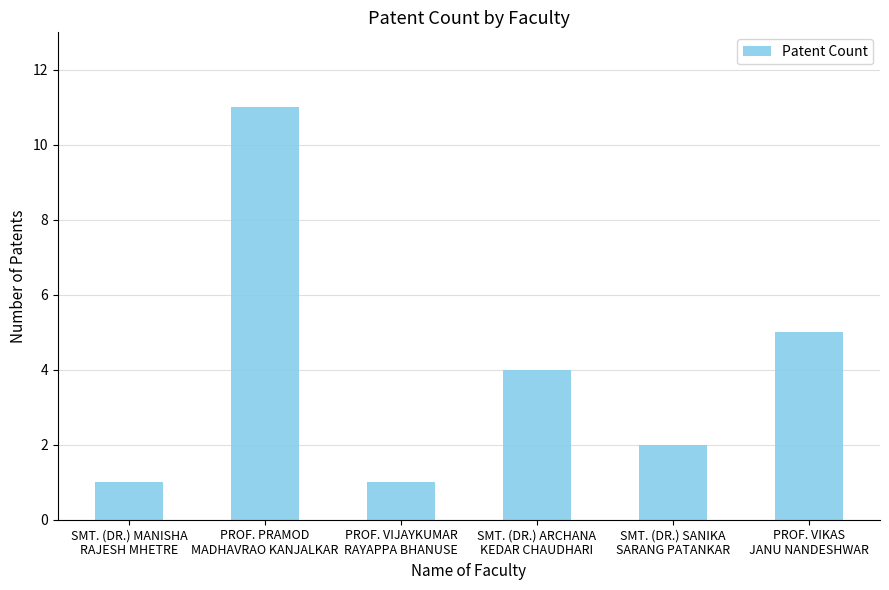

True or false: the data shows 1 at PROF. VIKAS
JANU NANDESHWAR.

False